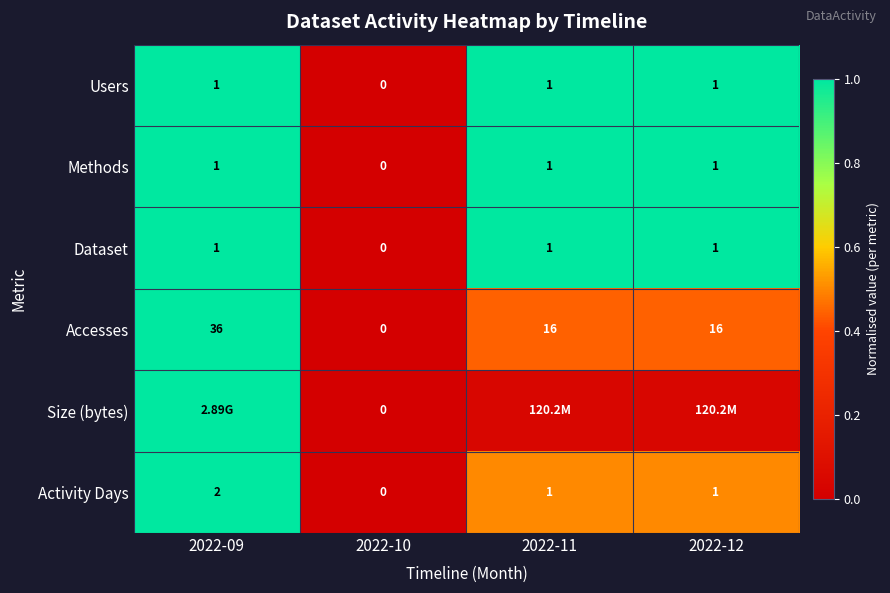

How many data points in Activity Days are less than 1?

1